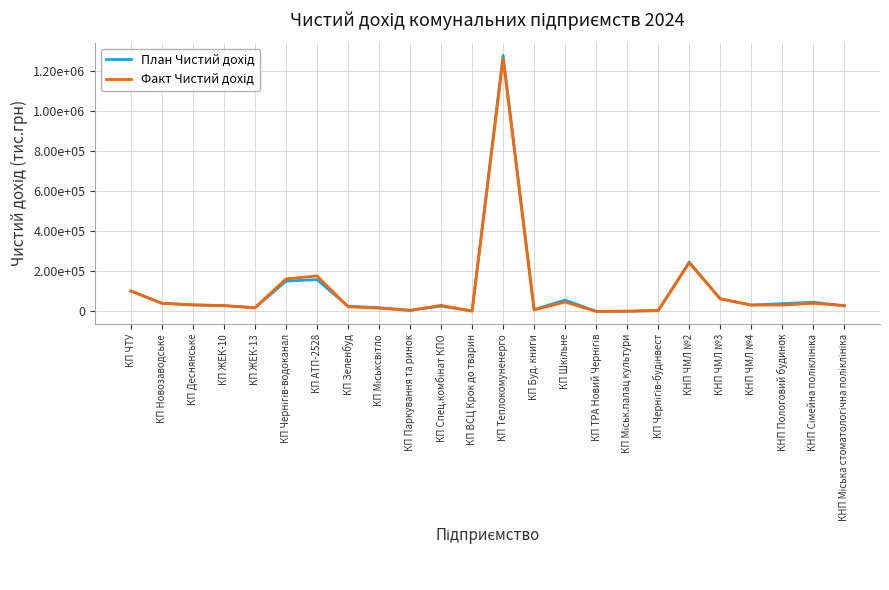

Does the chart display data point markers on the line(s)?

No